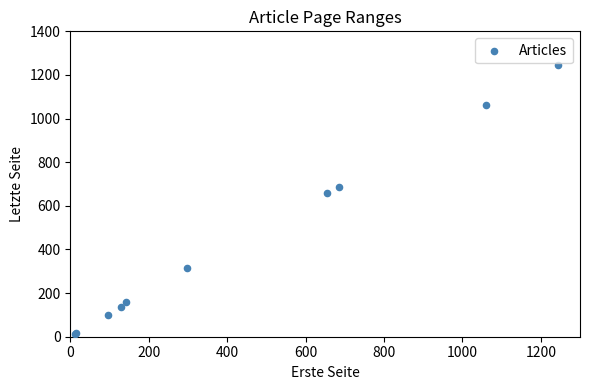

What Y value in the scatter plot is closest to 629?

660